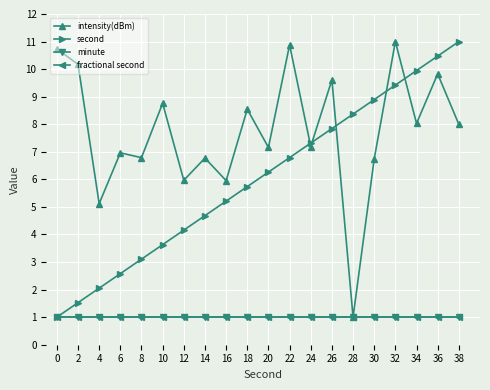

Is this an area chart (filled region under the line)?

No